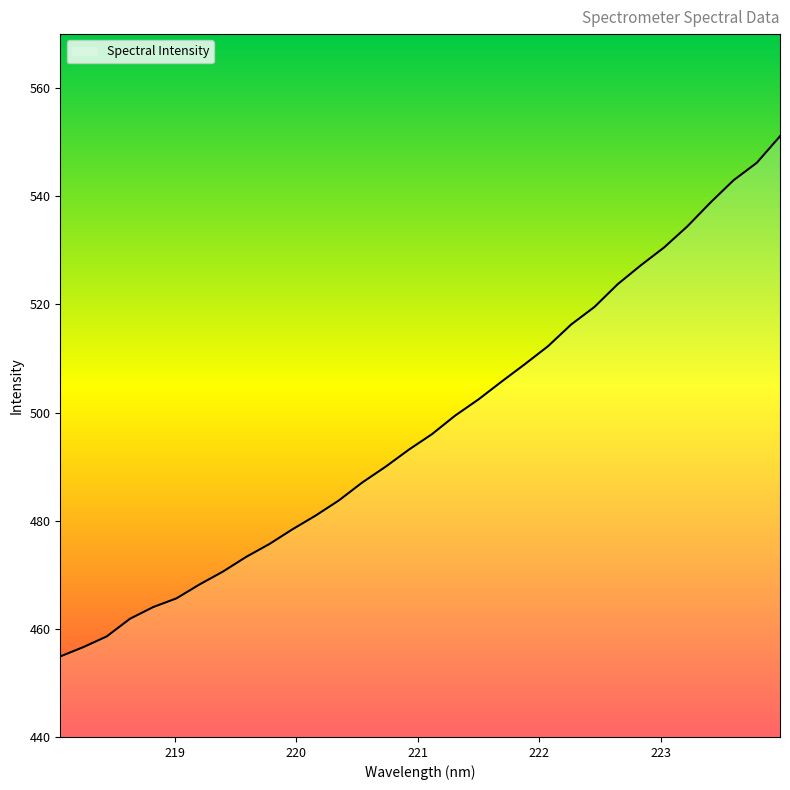

Reading left to right, what are all the values shown in this chart?

454.9	456.6	458.6	461.9	464.0	465.6	468.2	470.6	473.3	475.7	478.4	481.0	483.8	487.1	490.0	493.1	496.0	499.4	502.4	505.7	509.0	512.3	516.3	519.5	523.7	527.2	530.5	534.4	538.8	543.0	546.2	551.1